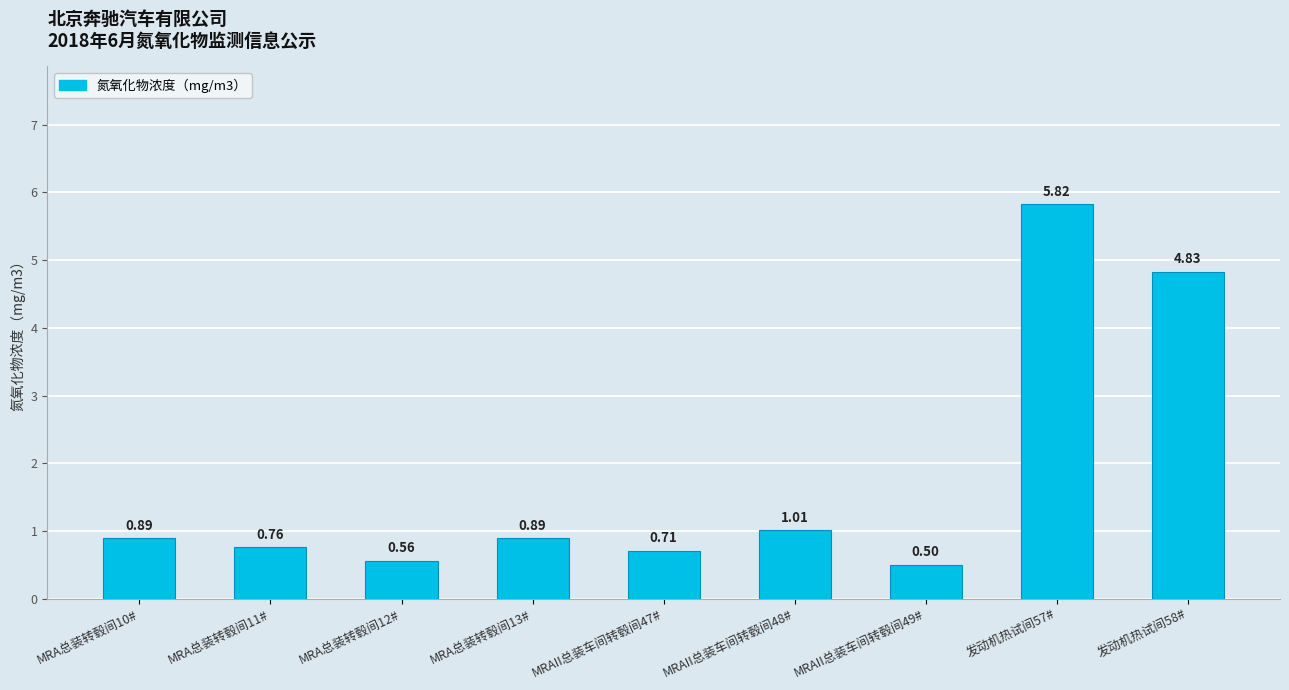

What is the difference between the maximum and minimum values?

5.3